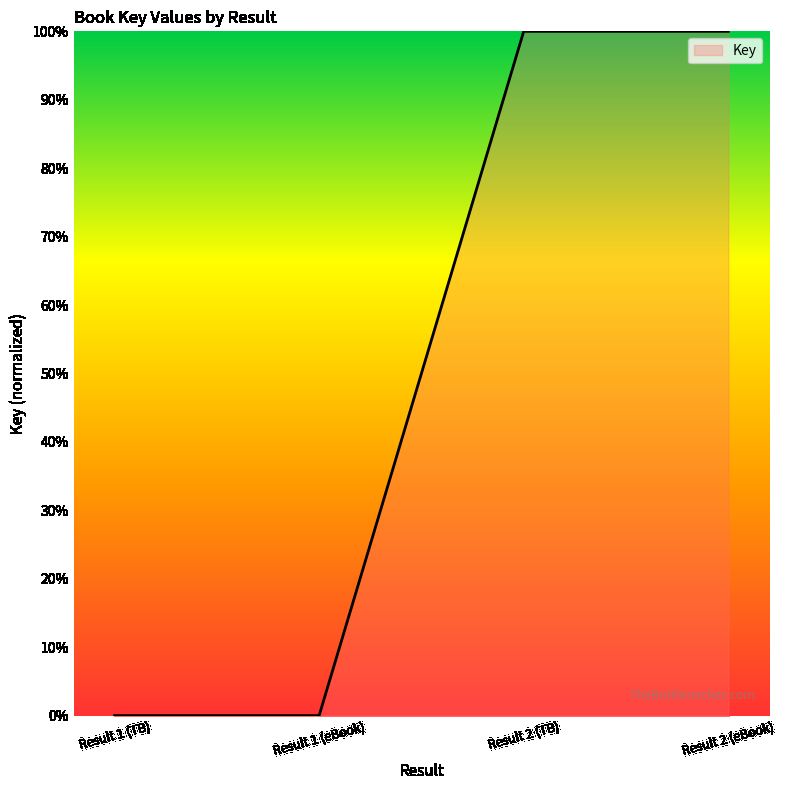

What is the maximum value shown in the chart?

100